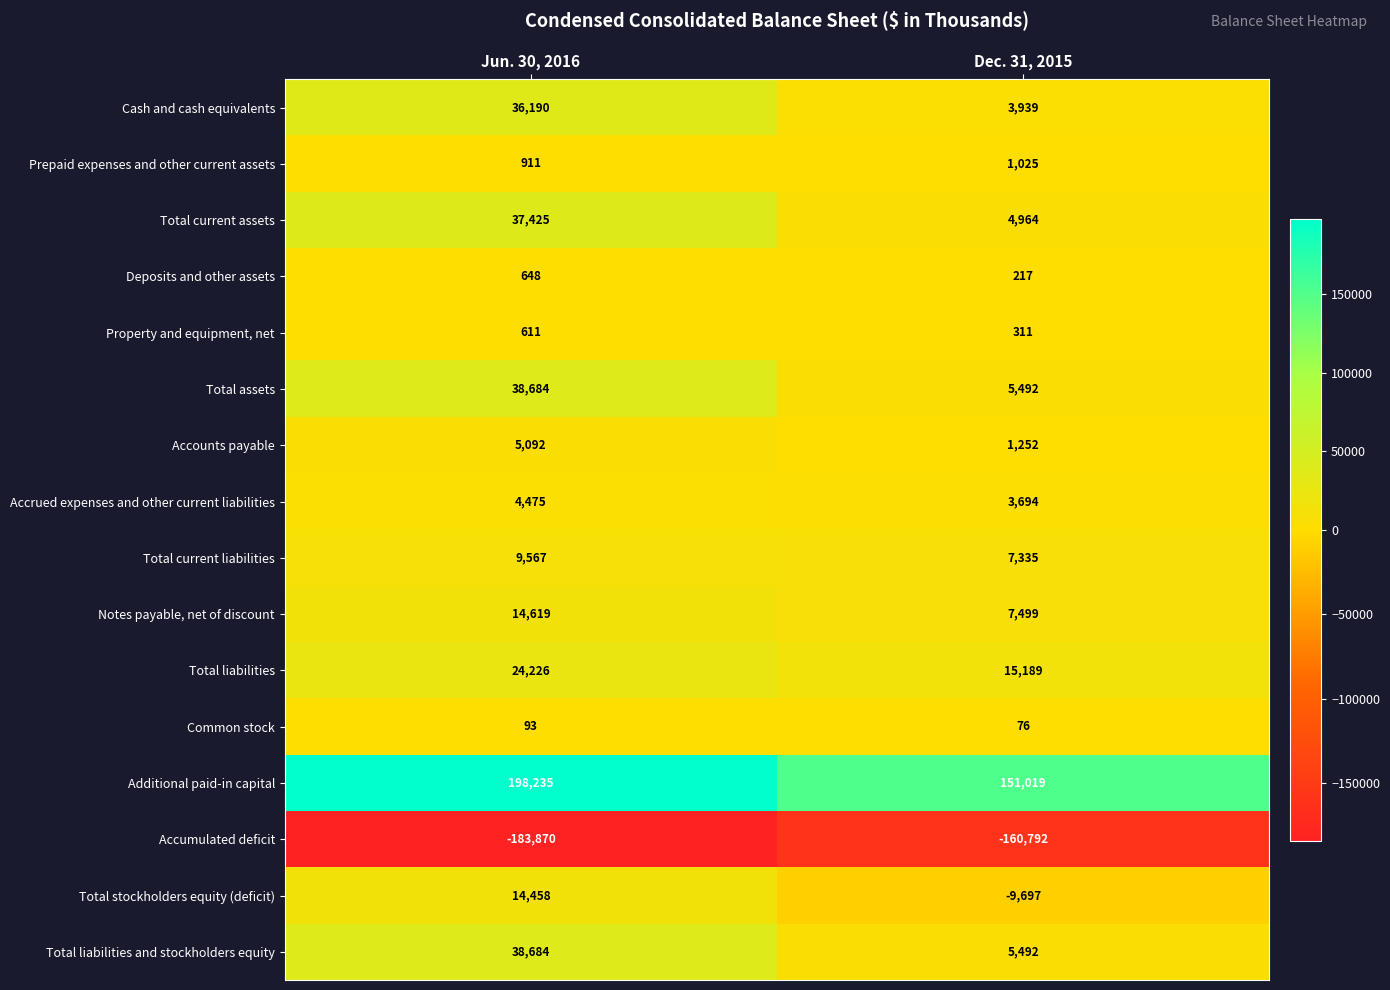

Is the value of Property and equipment, net at Dec. 31, 2015 greater than the value of Accumulated deficit at Dec. 31, 2015?

Yes